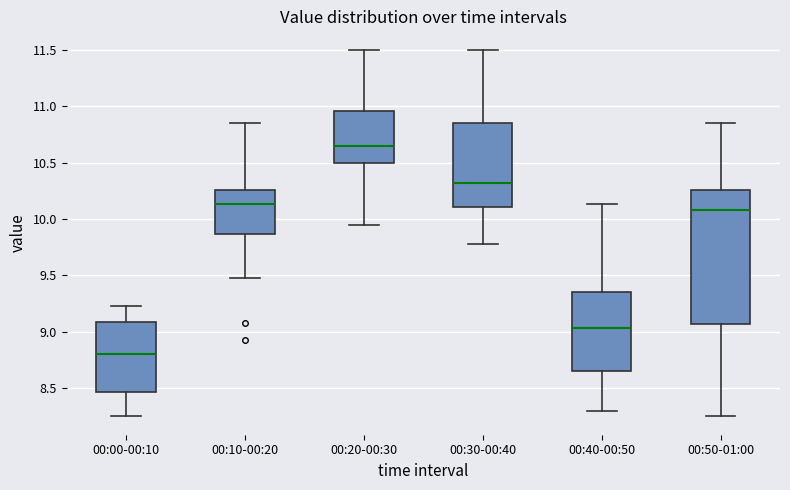

Reading left to right, read every box against the y-axis: the position of its median line, the range the box covers, and the ends of its whiskers. The values are not printed on the chart, so give them approximately, as read against the axis.

00:00-00:10: median 8.80, box 8.45 to 9.10, whiskers 8.25 to 9.25
00:10-00:20: median 10.15, box 9.85 to 10.25, whiskers 9.50 to 10.85
00:20-00:30: median 10.65, box 10.50 to 10.95, whiskers 9.95 to 11.50
00:30-00:40: median 10.30, box 10.10 to 10.85, whiskers 9.80 to 11.50
00:40-00:50: median 9.05, box 8.65 to 9.35, whiskers 8.30 to 10.15
00:50-01:00: median 10.10, box 9.05 to 10.25, whiskers 8.25 to 10.85